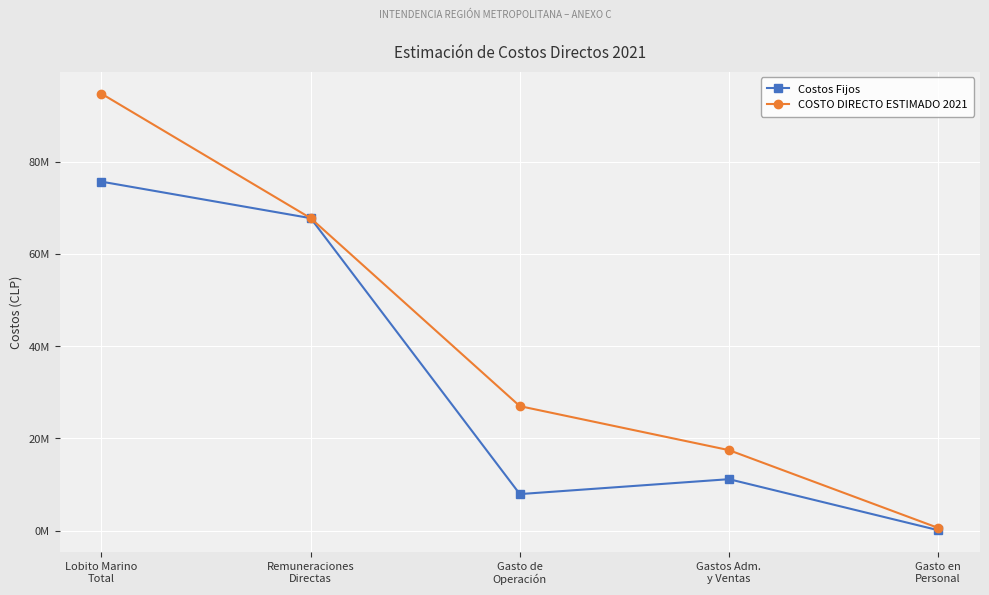

Where does the COSTO DIRECTO ESTIMADO 2021 series first go above 26995864?

Lobito Marino
Total